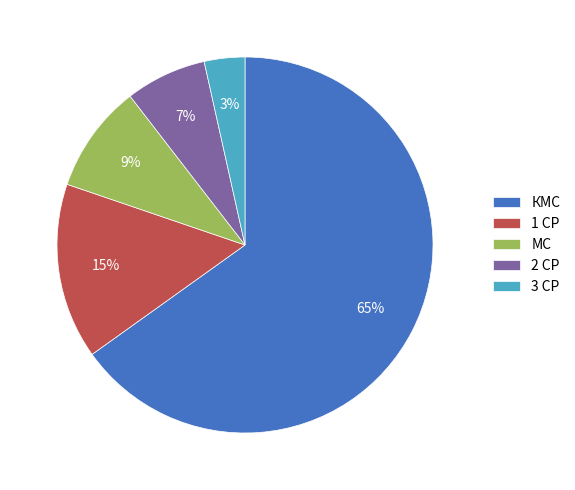

Between 1 СР and КМС, which is larger?

КМС